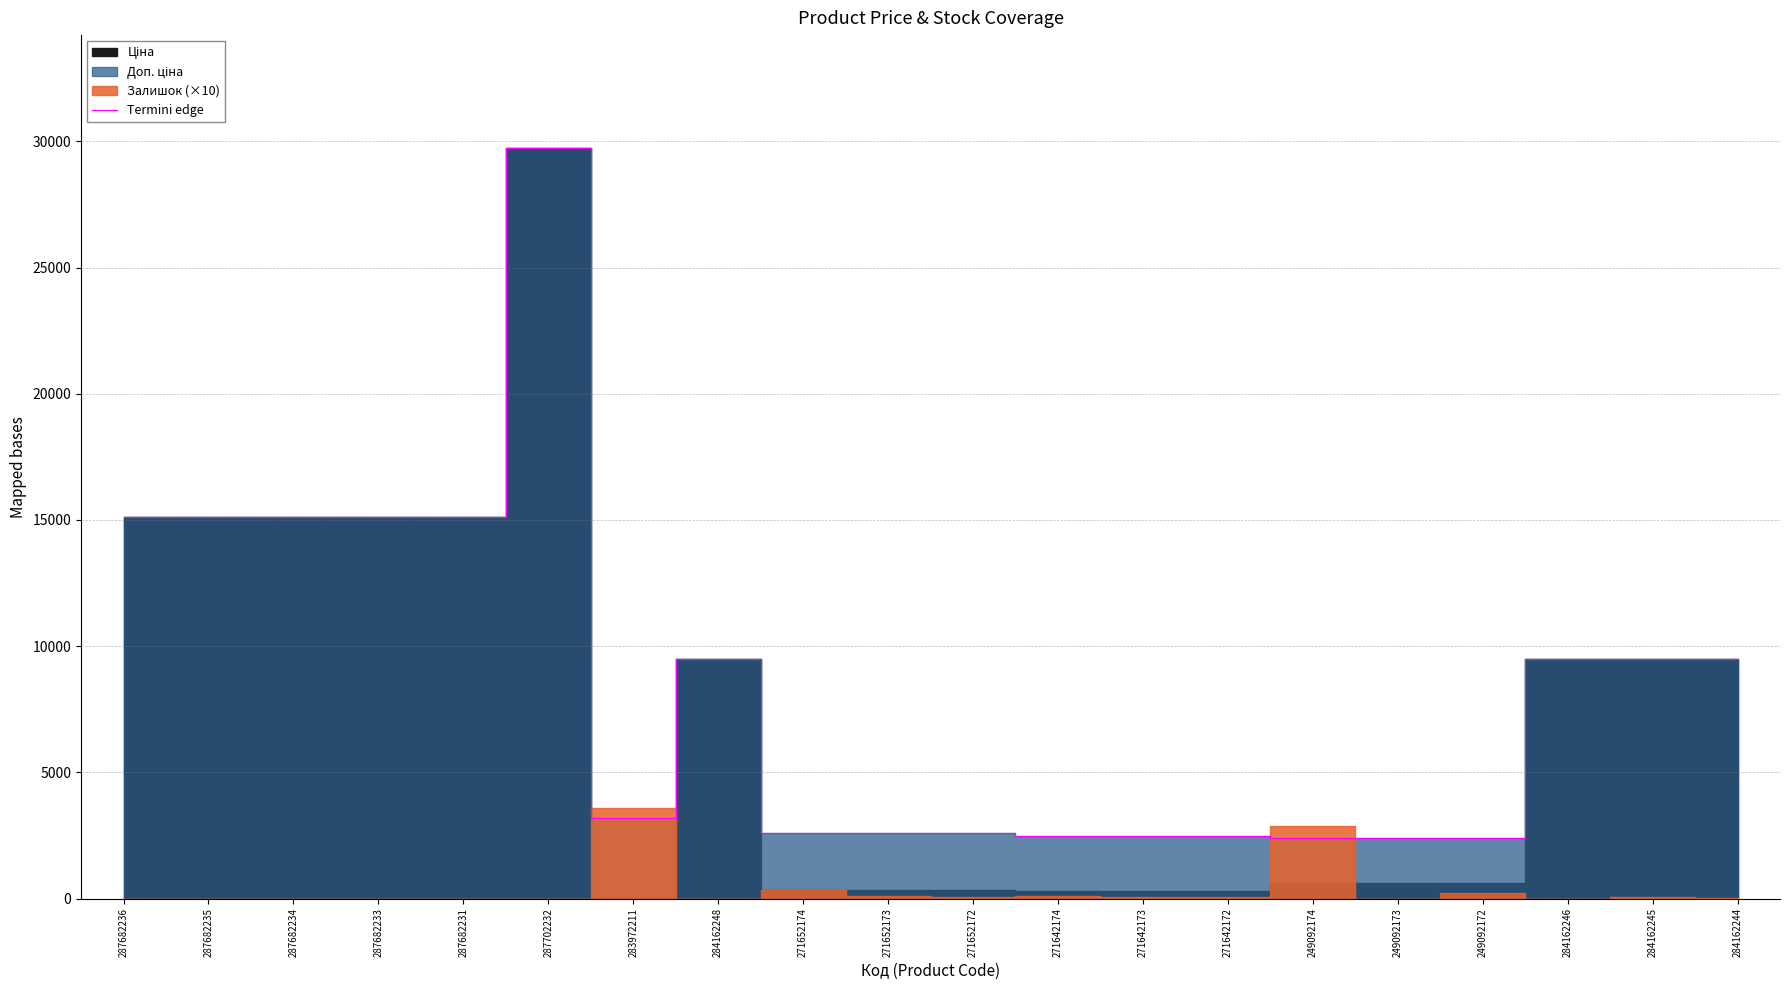

Read the value at 271652172.

2598.3